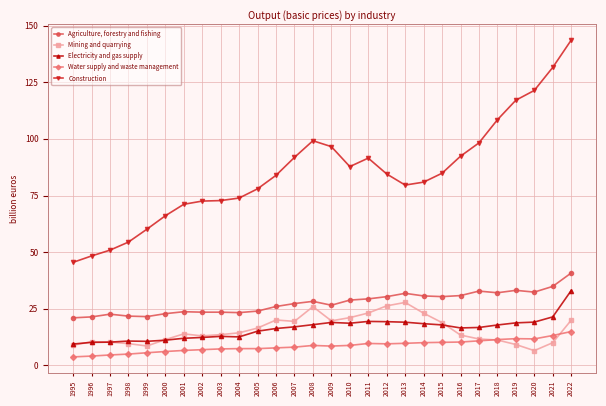

What is the minimum value for Mining and quarrying?

6.5